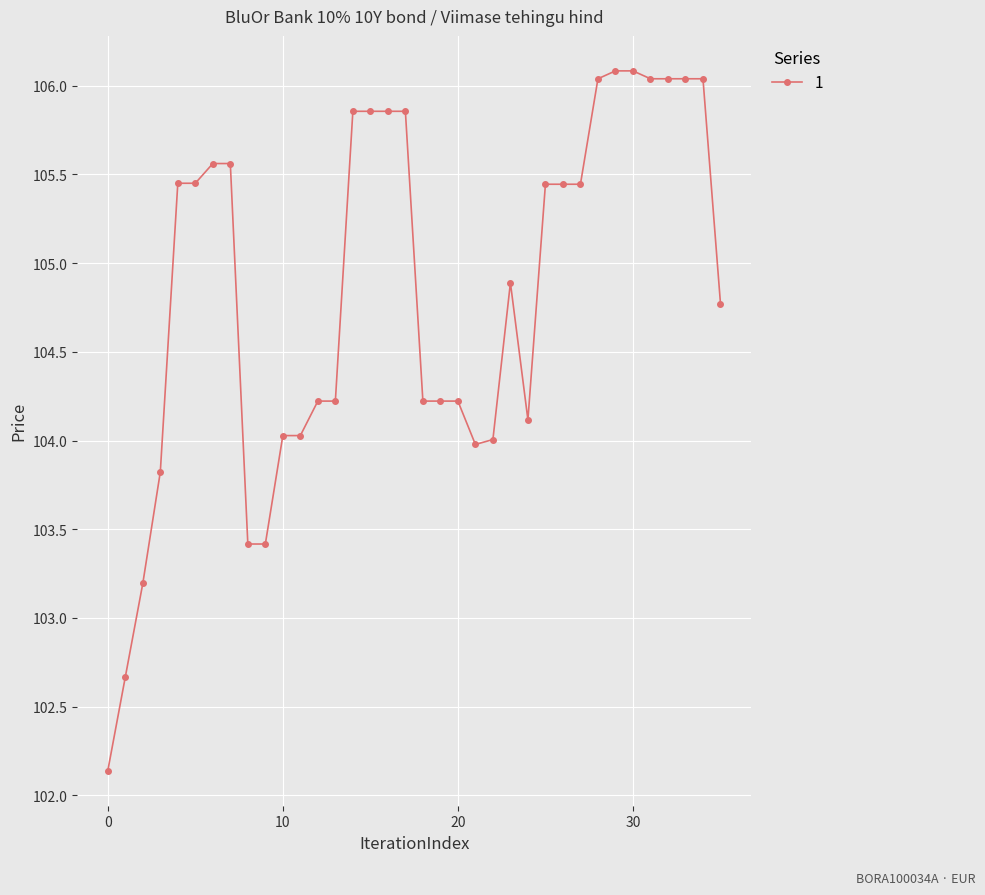

What is the sum of all values?

3773.7